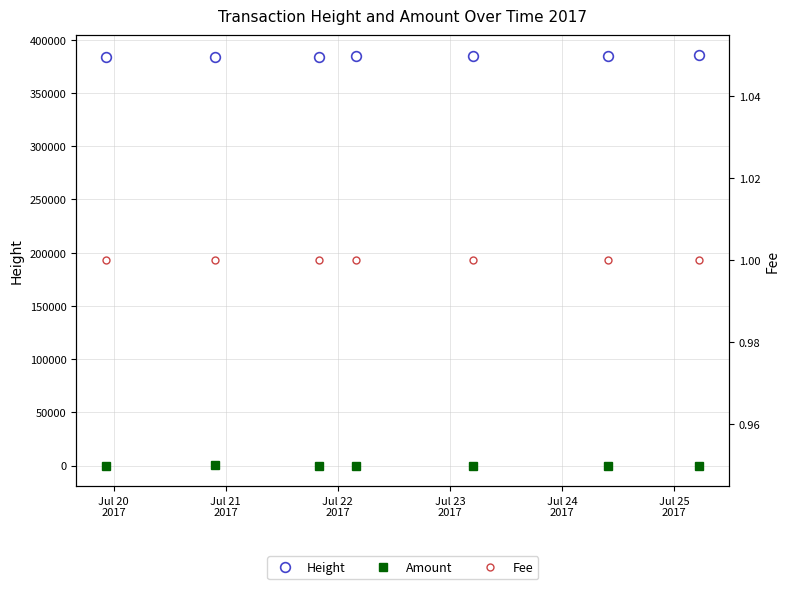

The value of Height at Jul 20
2017 is 587391. True or false?

False